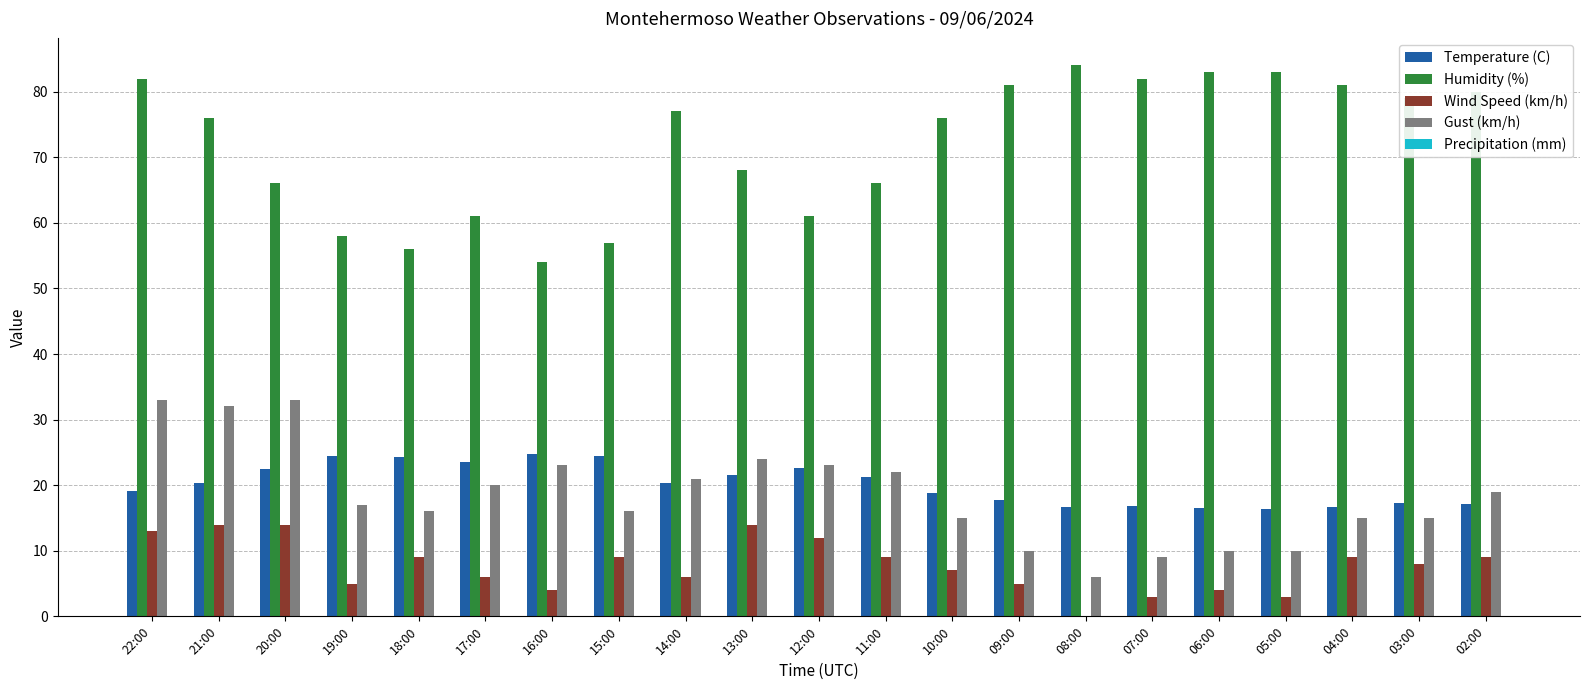

What is the average value of the Wind Speed (km/h) series?

7.8